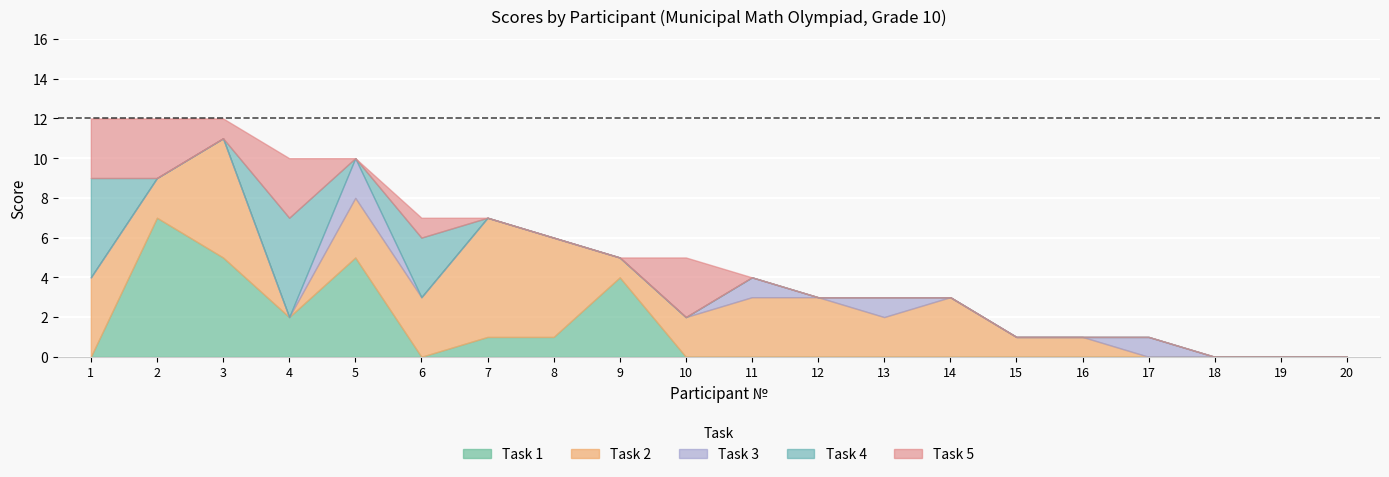

Is it true that task3 equals 1 at 17?

False